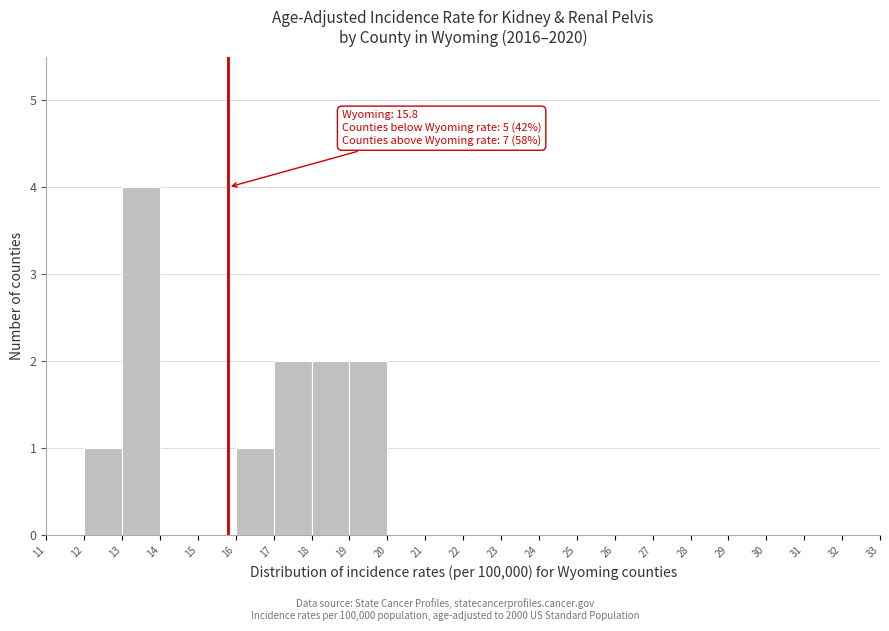

Over which range of the x-axis is the bar tallest?

13 to 14